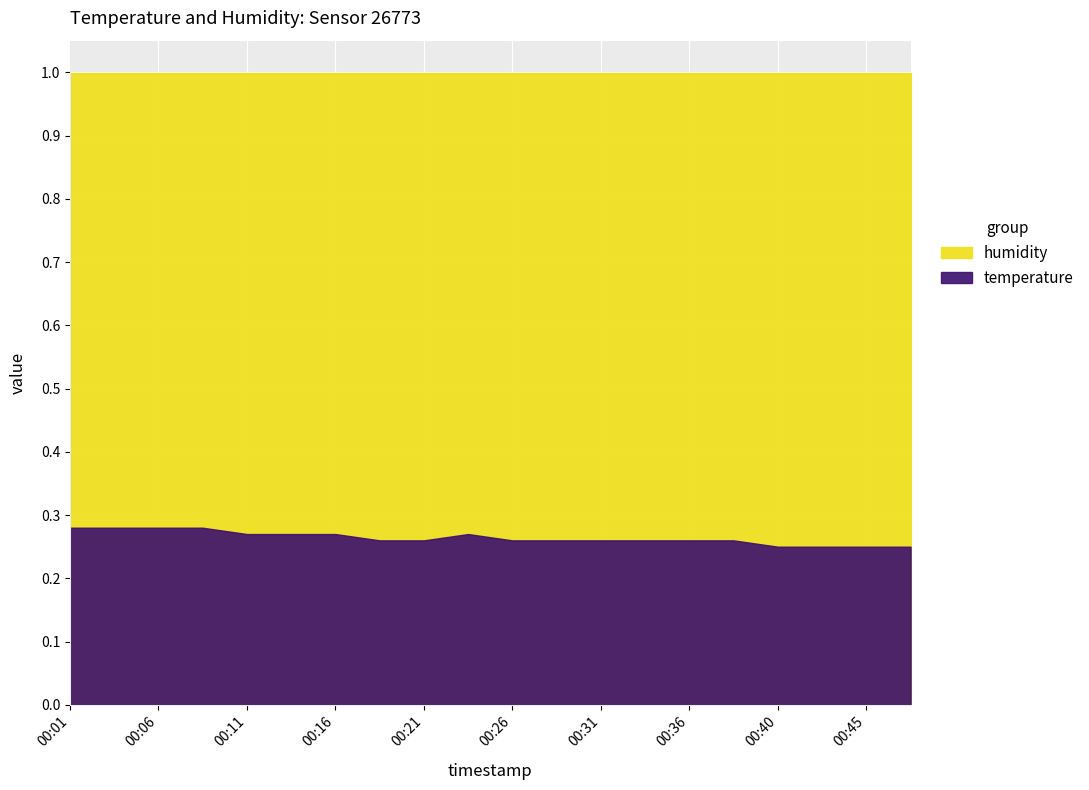

Which series changed the most between 00:21 and 00:36?

temperature